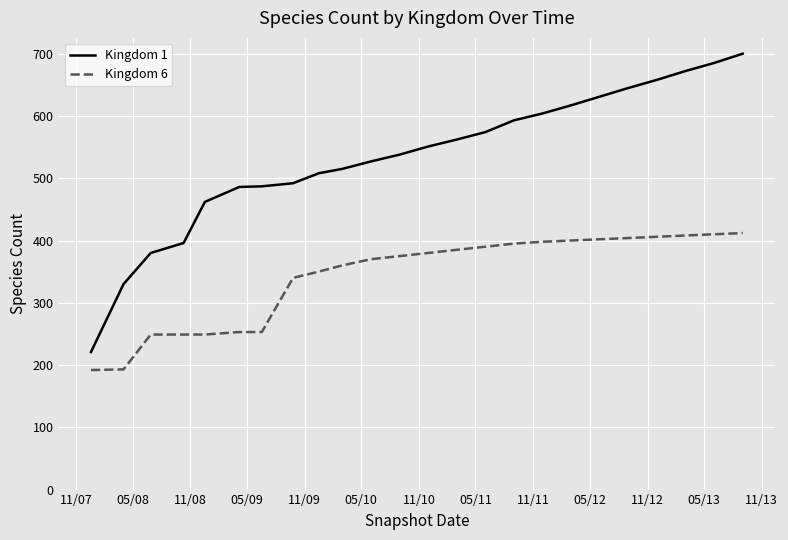

What is the maximum value for Kingdom 1?

700